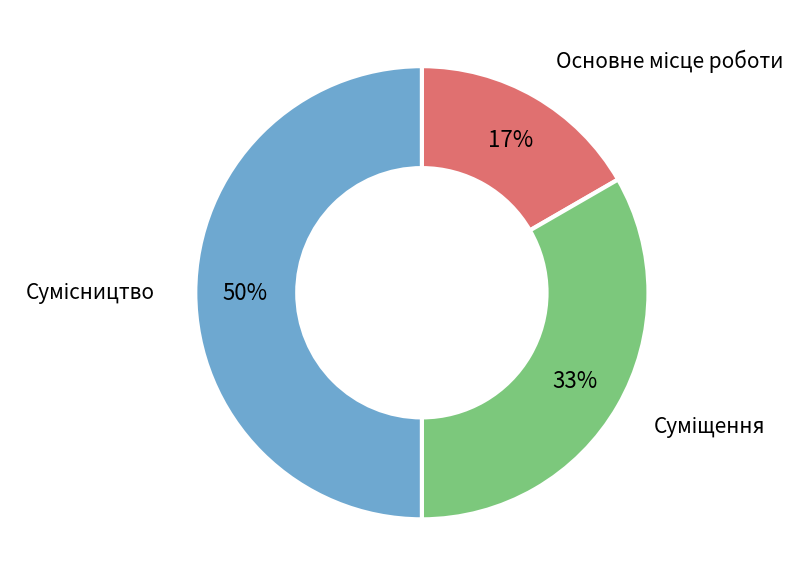

To the nearest percent, what is the difference between the largest and smallest slice percentages?

33%